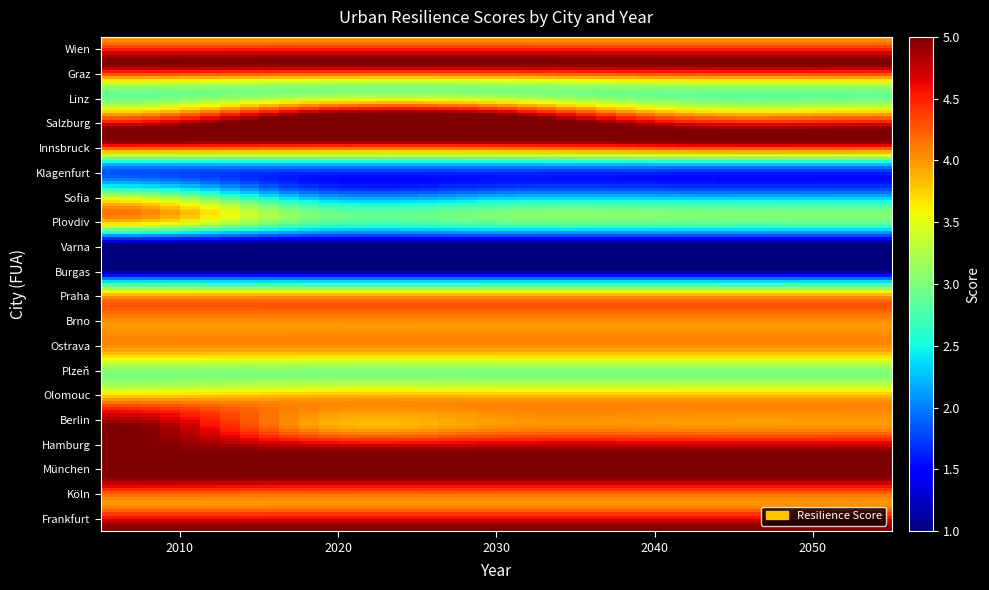

How many distinct data groups are displayed?

20